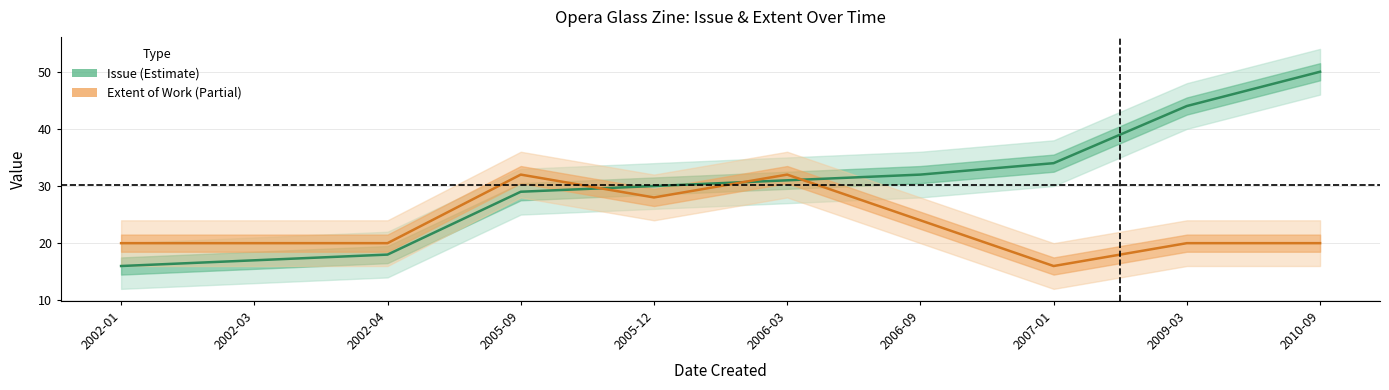

Which series has the largest total across all categories?

Issue